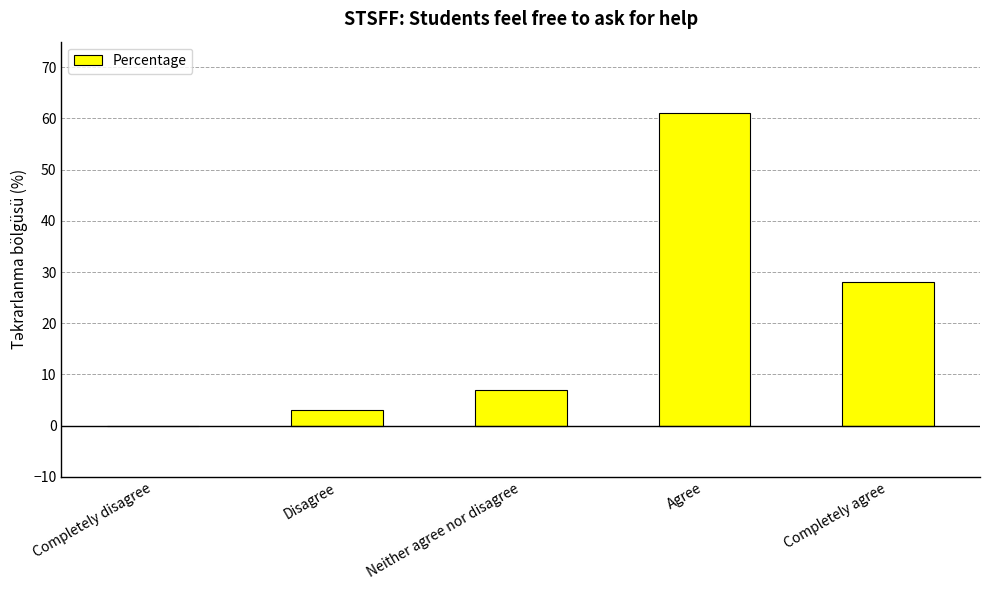

Reading right to left, list all the values displayed in this chart.

Completely agree=28	Agree=61	Neither agree nor disagree=7	Disagree=3	Completely disagree=0